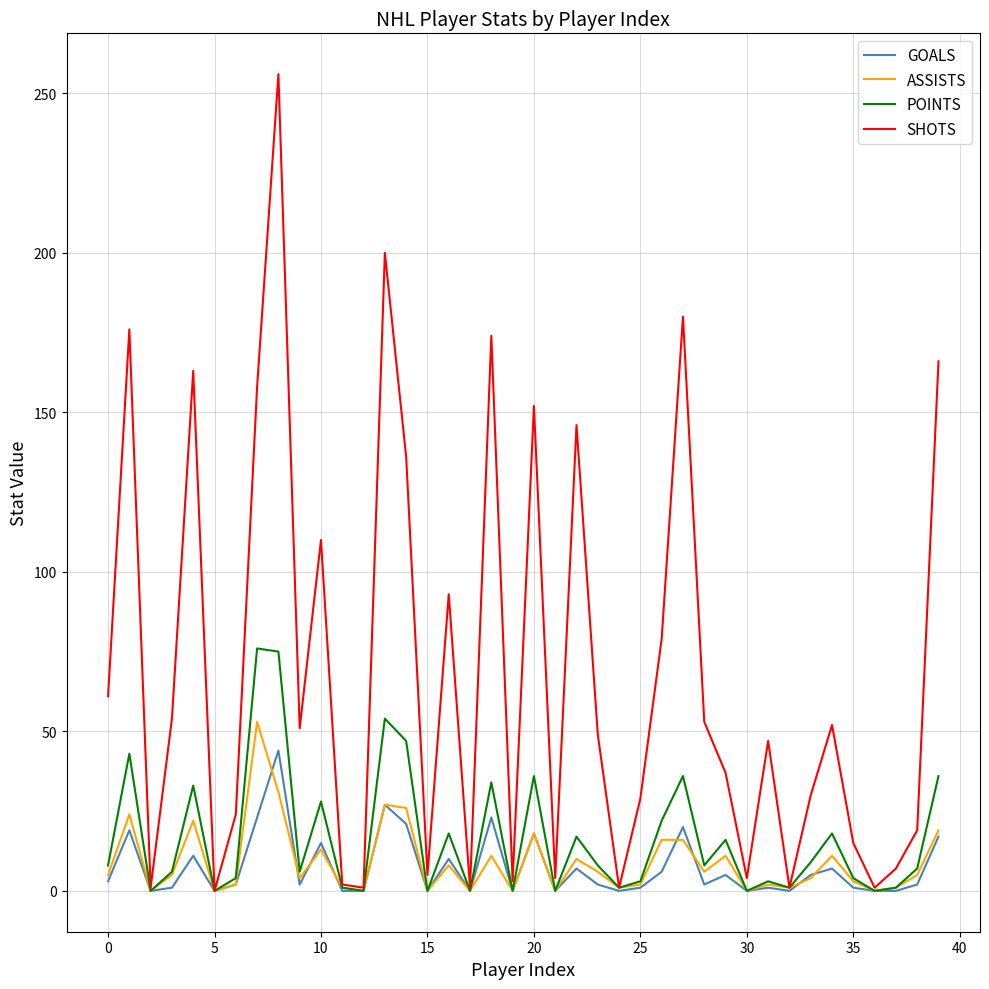

Which series has the widest spread of values?

SHOTS